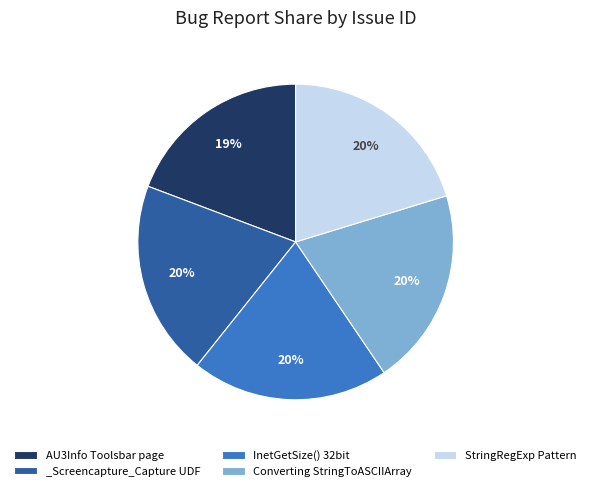

Is there any slice that represents more than half of the pie?

No